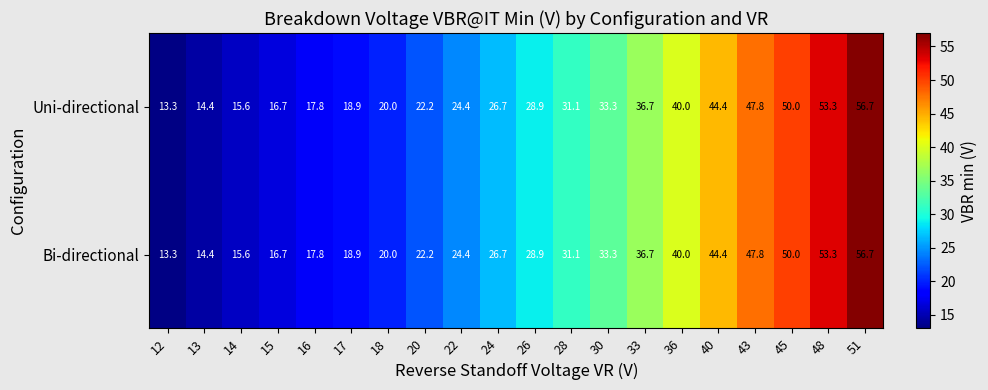

The Bi-directional series shows 31.1 at 28. True or false?

True